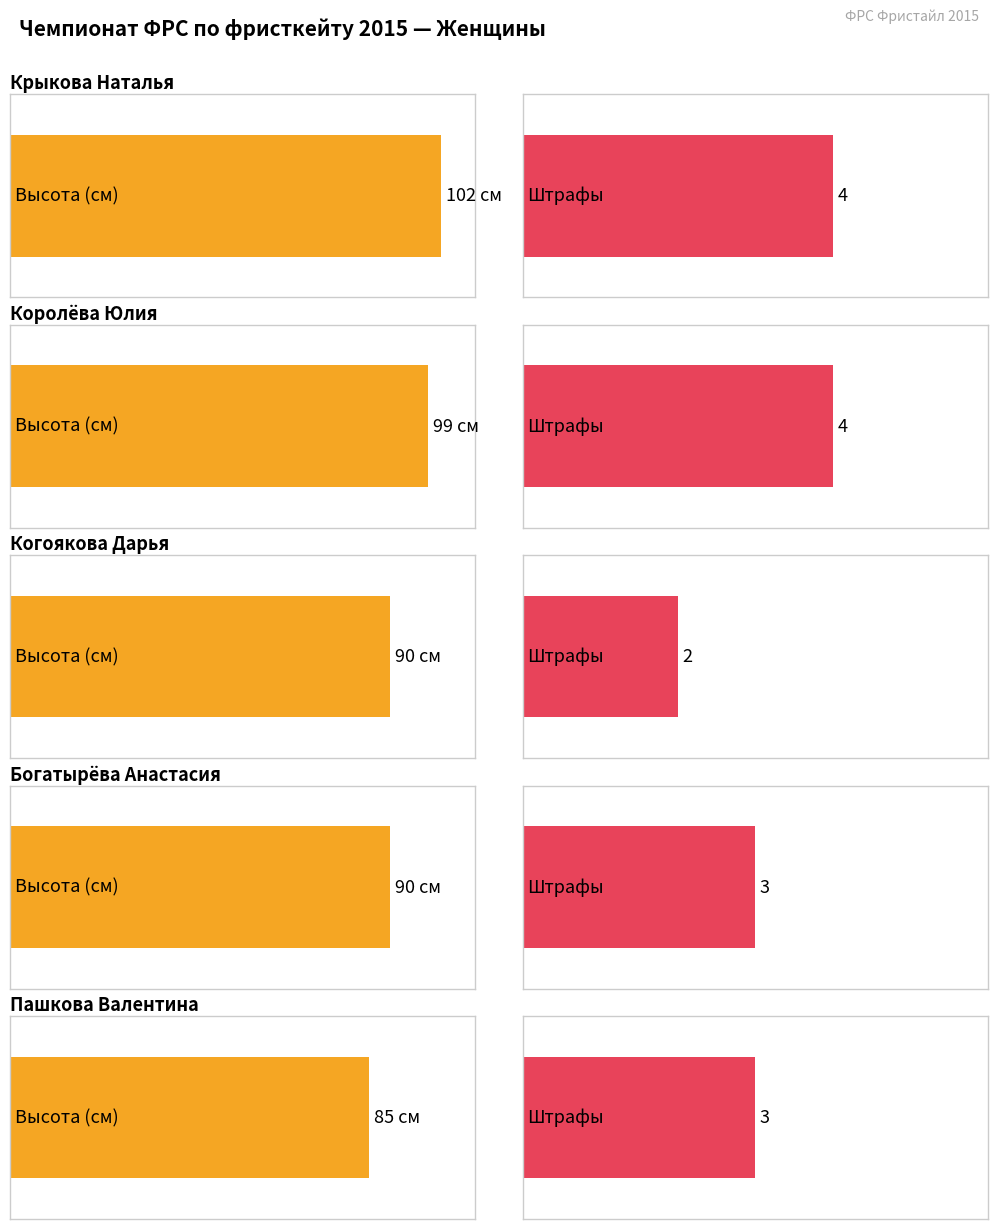

Which series has the largest total across all categories?

Высота (Женщины)